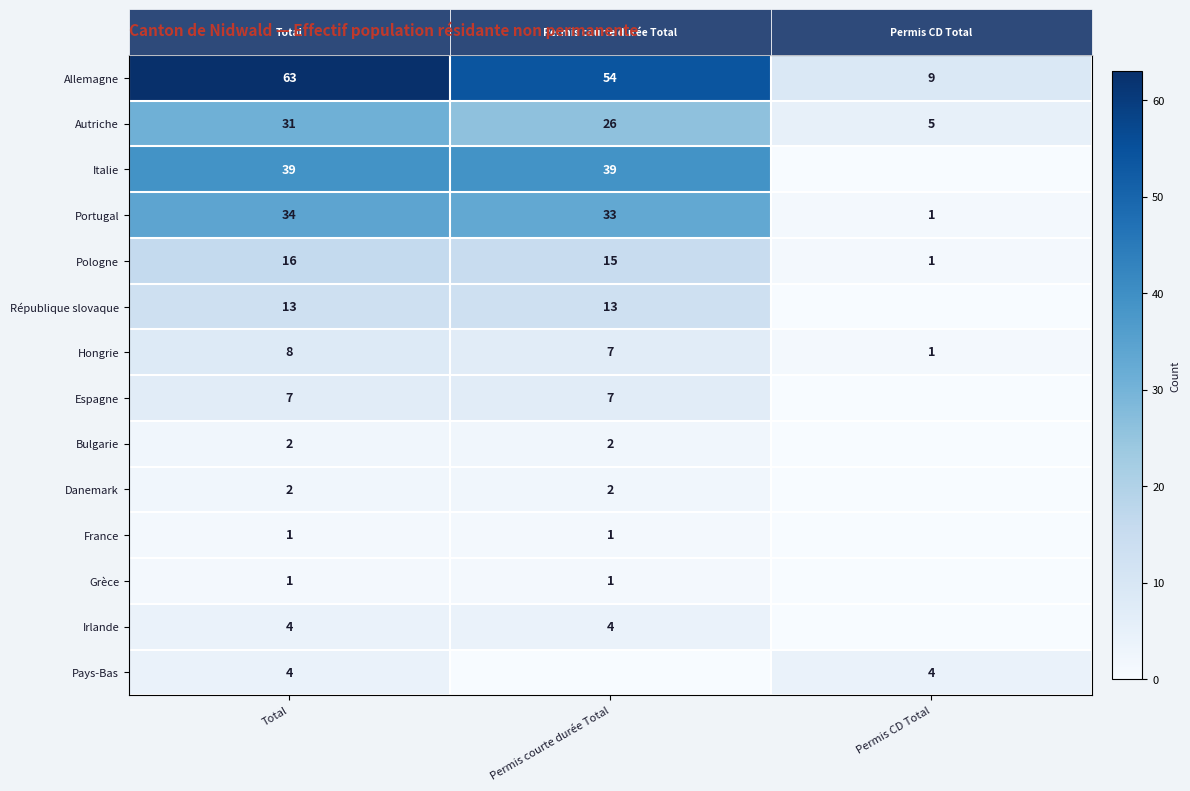

Read the Portugal value at Permis CD Total.

1